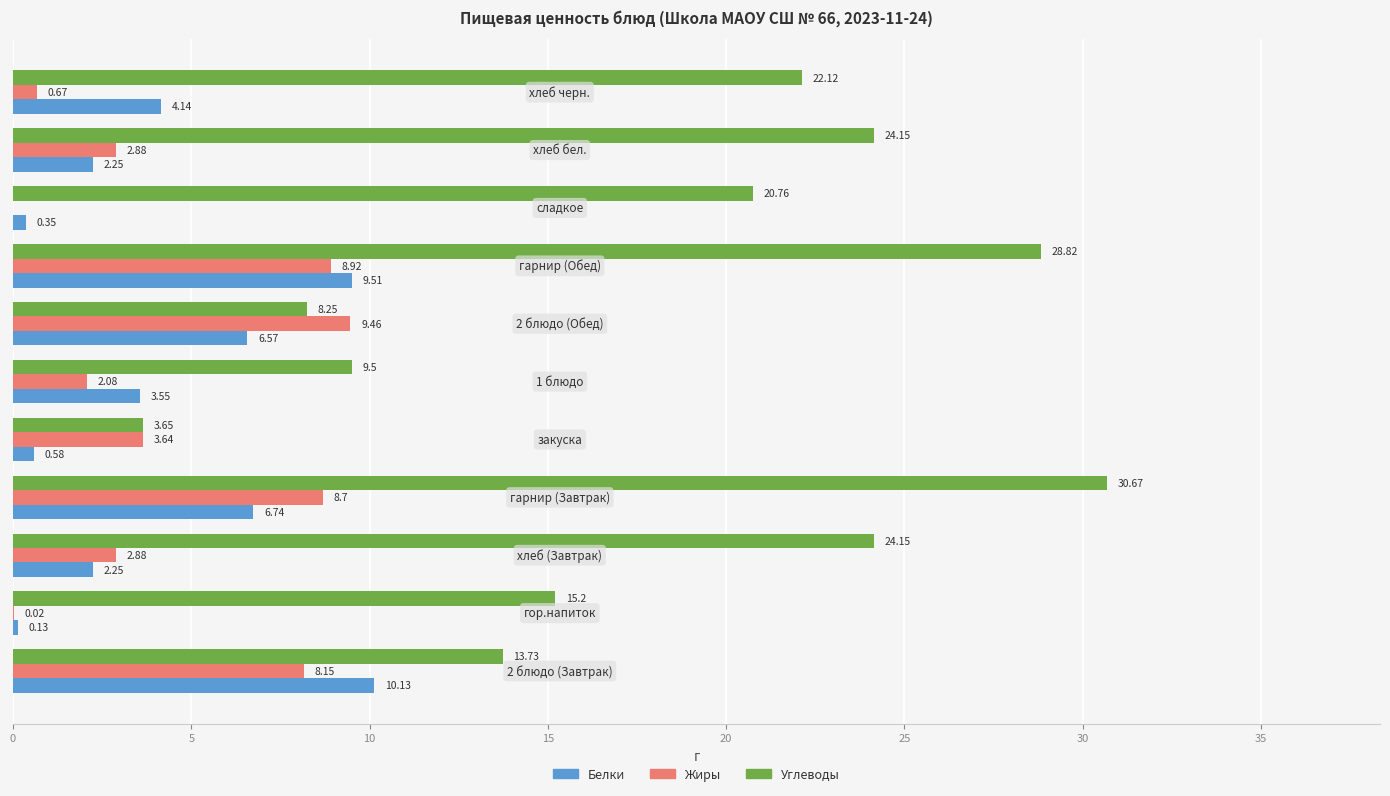

What are all the series names shown in the legend?

Белки, Жиры, Углеводы